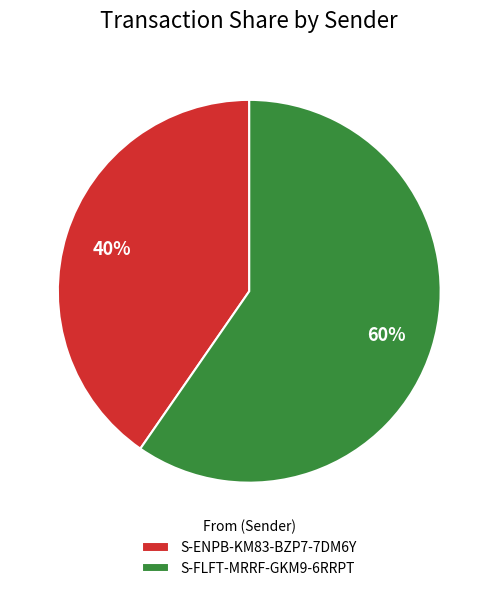

Is there a majority slice in this chart?

Yes